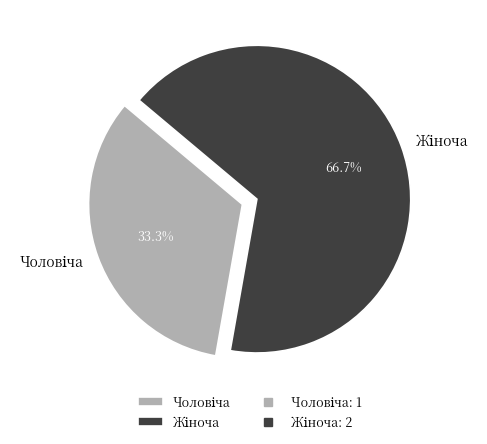

Is there any slice that represents more than half of the pie?

Yes